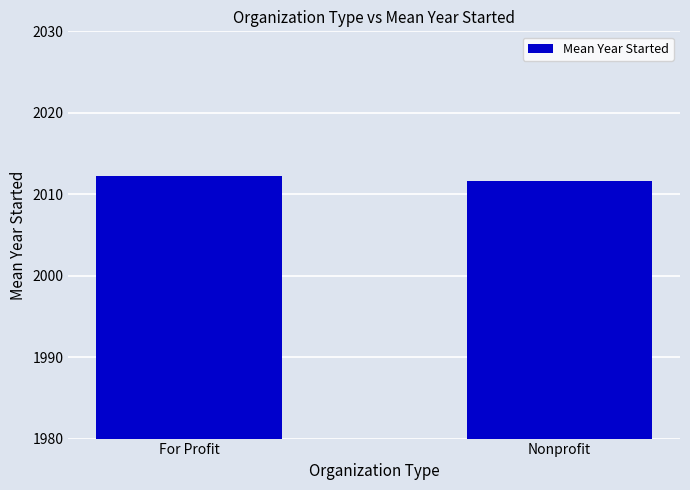

Between For Profit and Nonprofit, which is larger?

For Profit